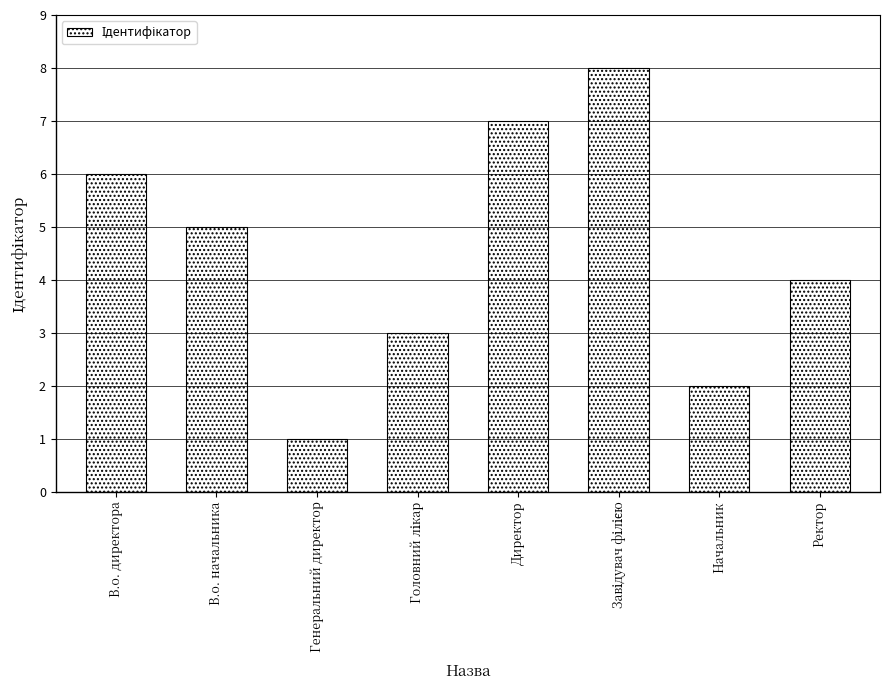

What is the label of the 3rd bar from the left?

Генеральний директор